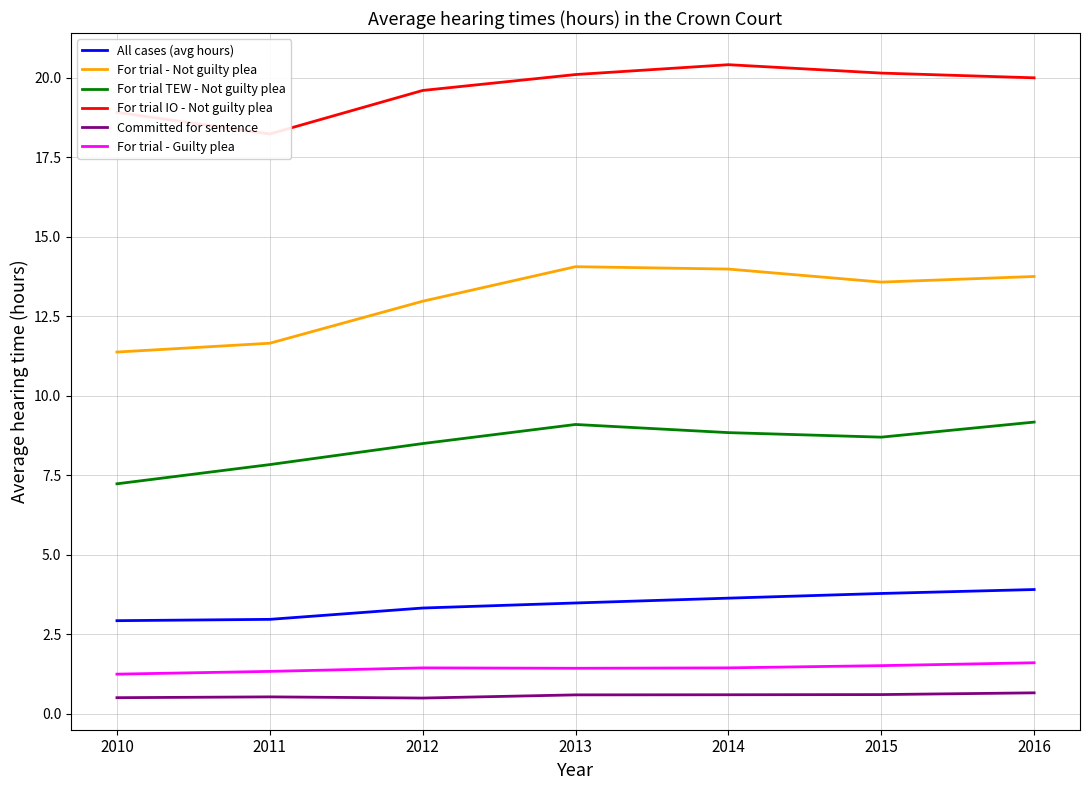

Which series has the largest total across all categories?

For trial IO - Not guilty plea